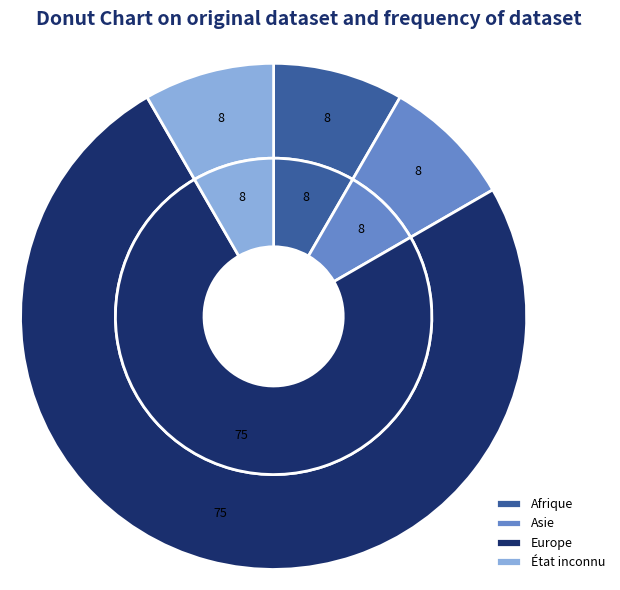

Rank the categories by value from lowest to highest.

Afrique, Asie, État inconnu, Europe